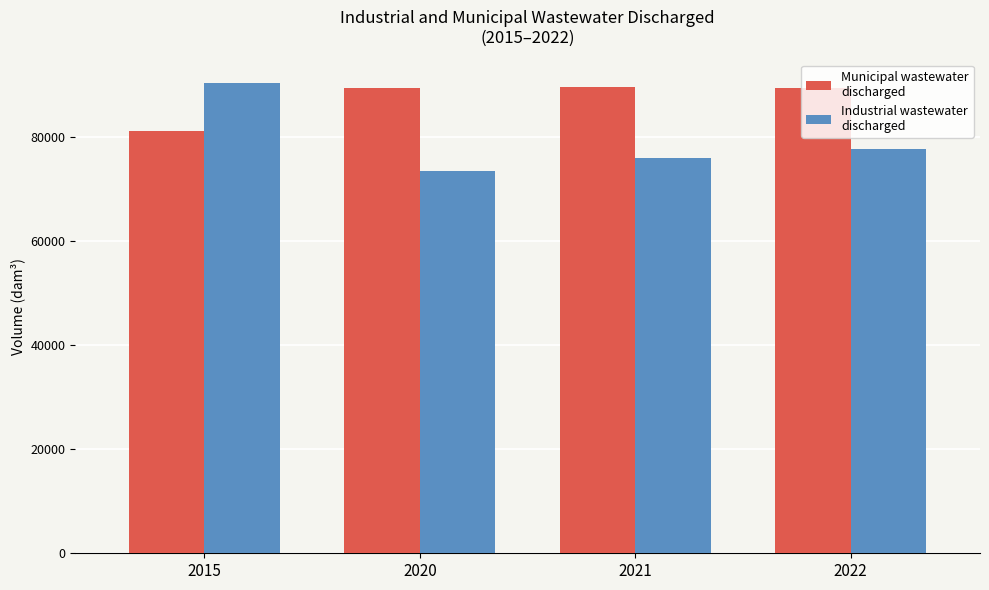

What is the minimum value shown in the chart?

73422